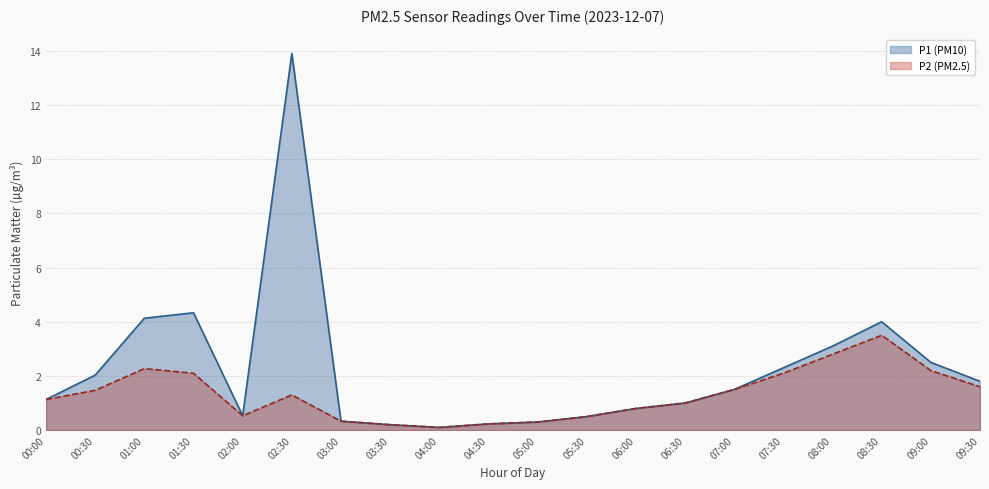

True or false: P1 and P2 cross at least once.

False